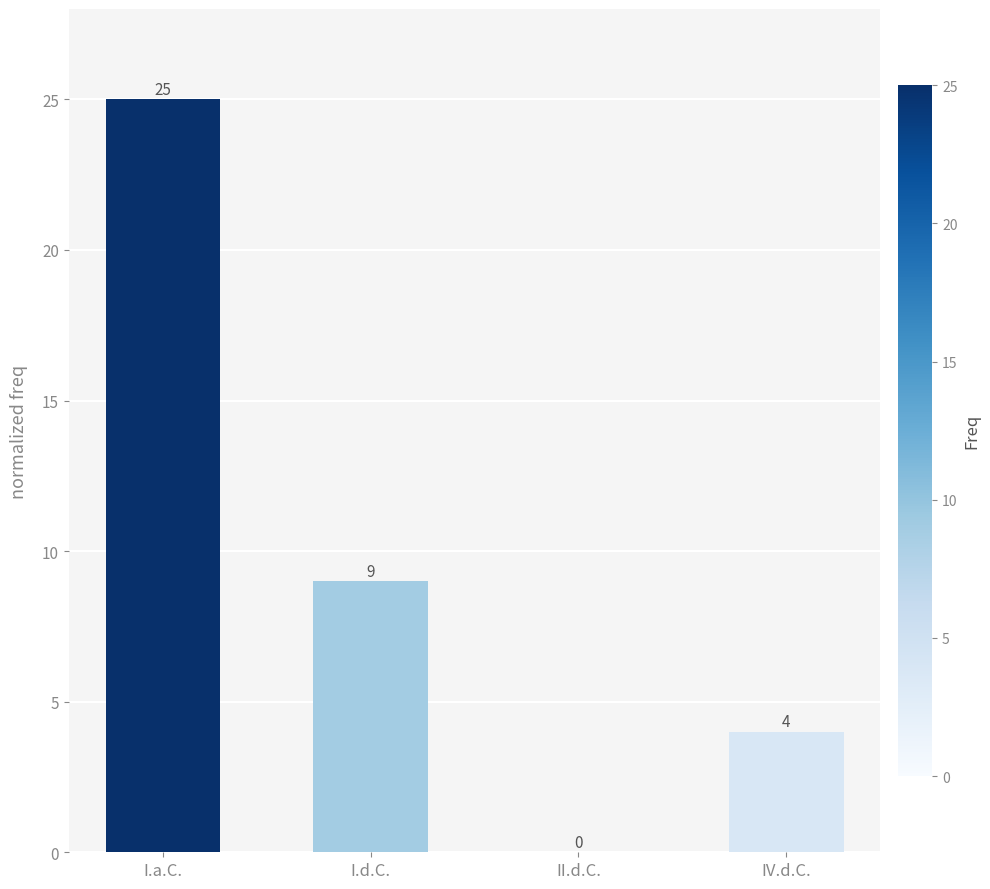

How many values are between 4 and 25?

3